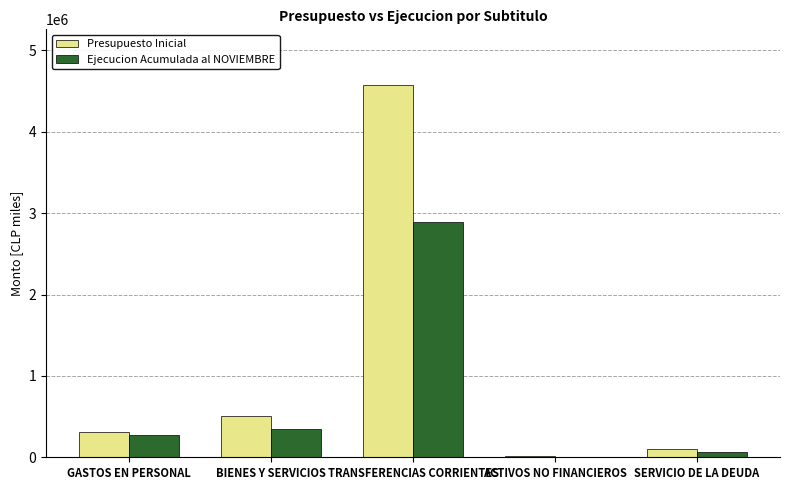

Reading left to right, extract all data points from this chart.

Presupuesto Inicial: 312267	507997	4572885	10766	104939
Ejecucion Acumulada al NOVIEMBRE: 276852	353035	2893316	3206	69895